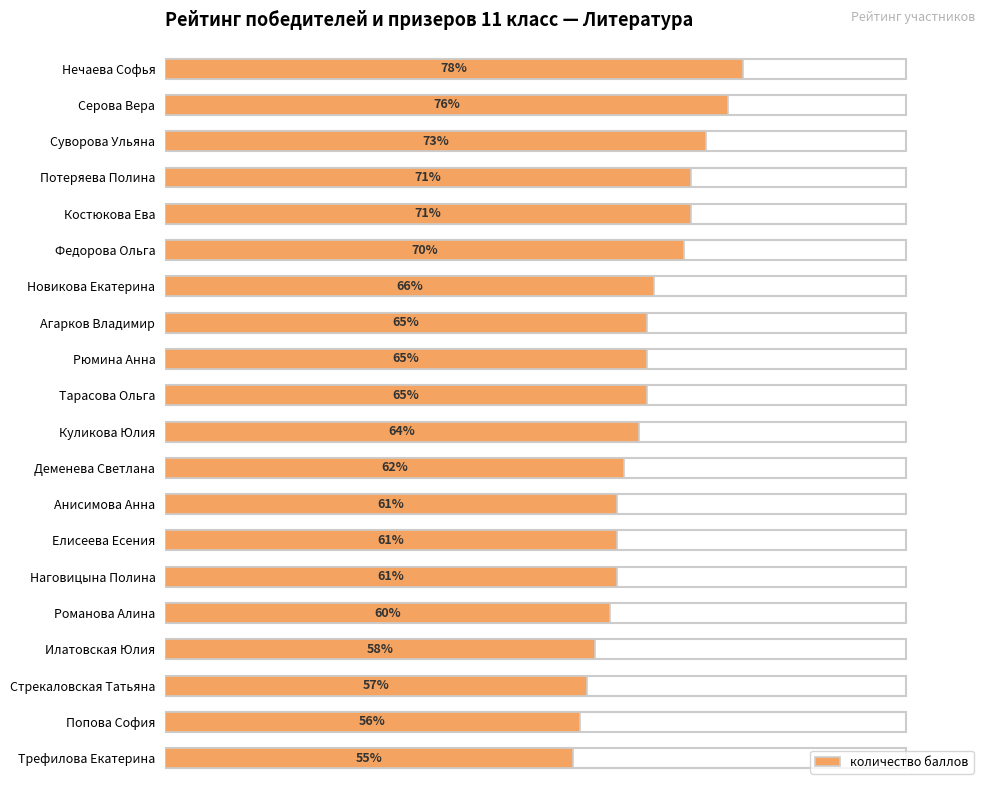

What is the label of the 6th bar from the top?

Федорова Ольга